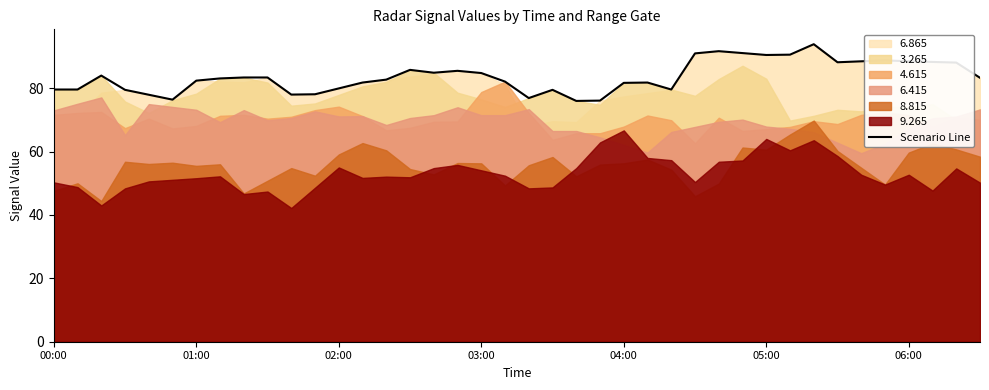

Which has a higher value, 14 or 30?

30